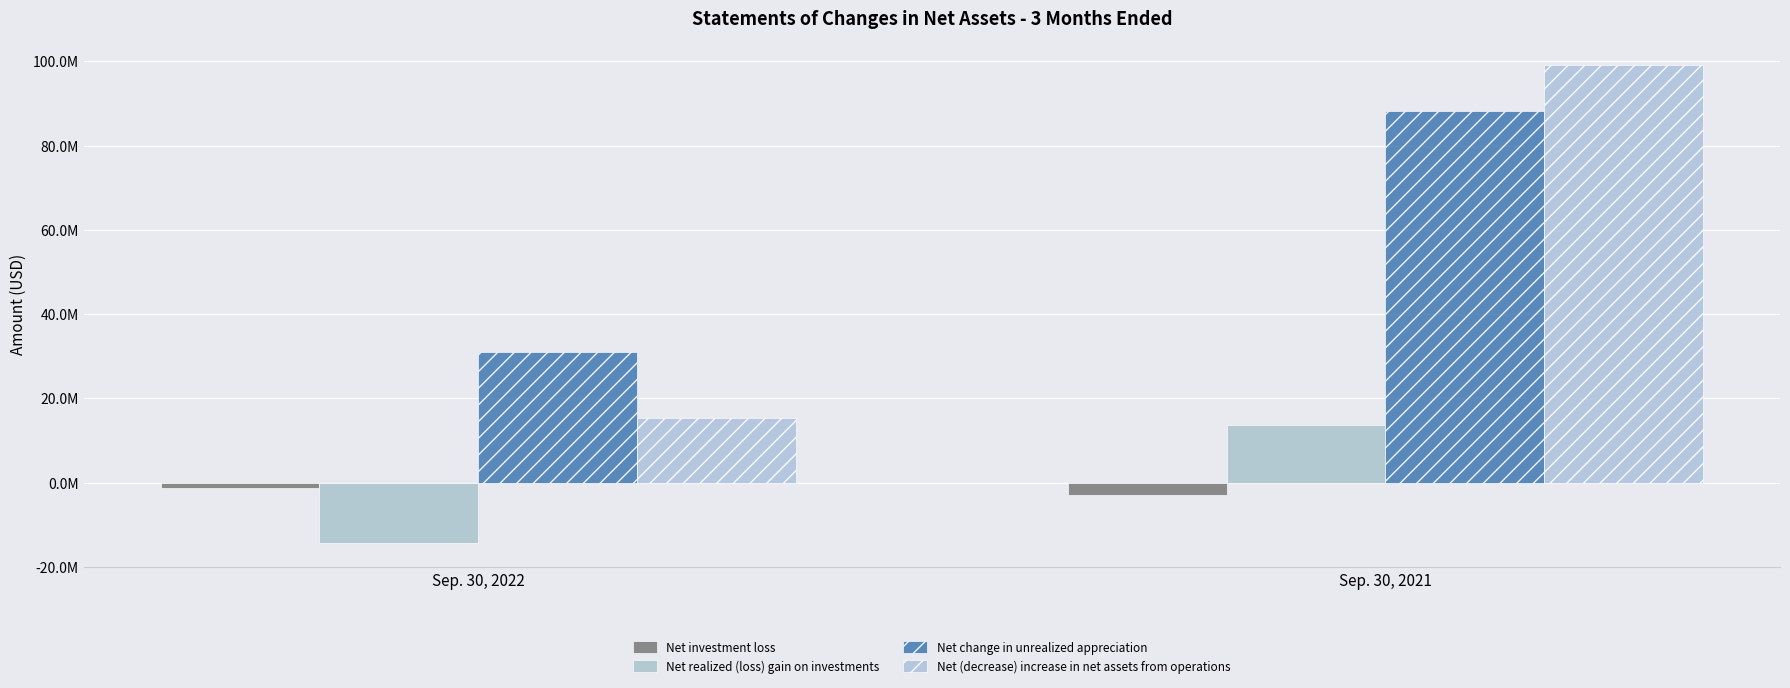

Does the chart contain any negative values?

Yes